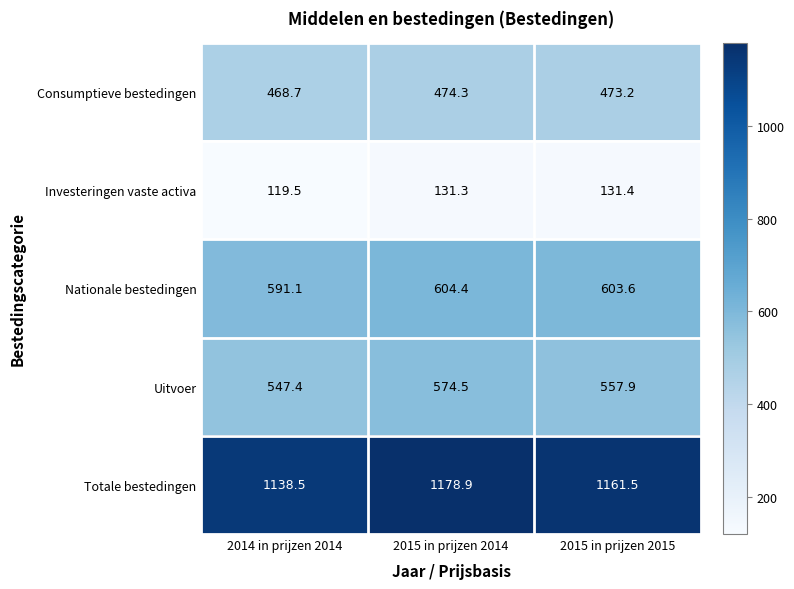

What is the total value across all series at 2015 in prijzen 2014?

2963.4